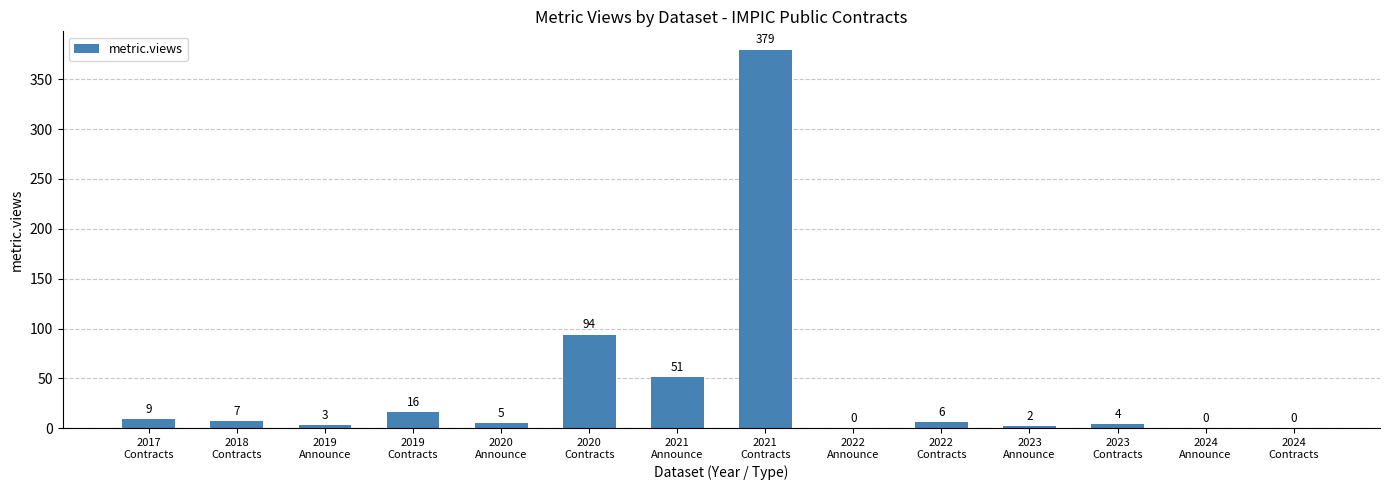

What is the sum of all values?

576